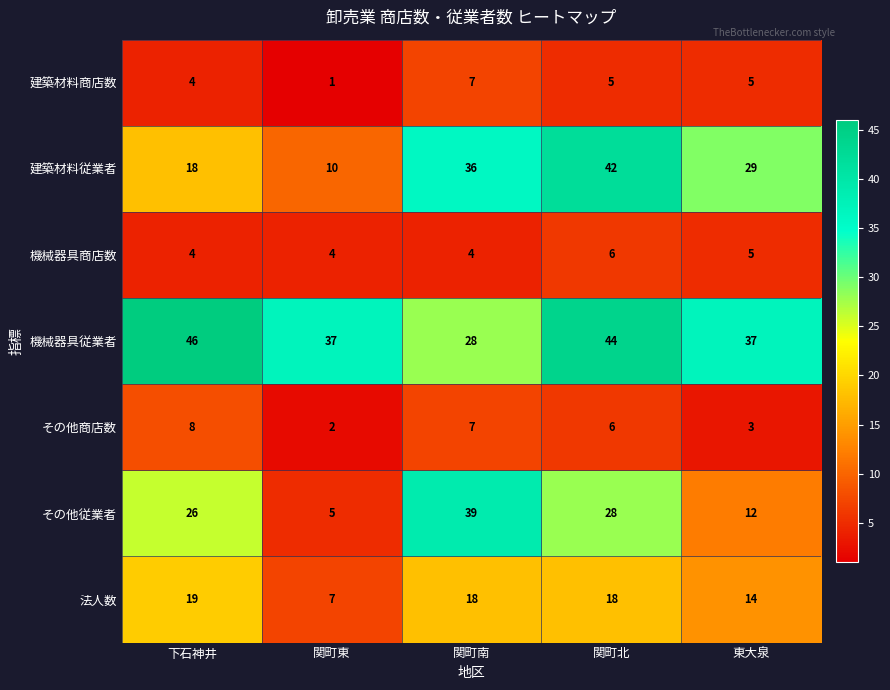

What is the total value across all series at 東大泉?

105